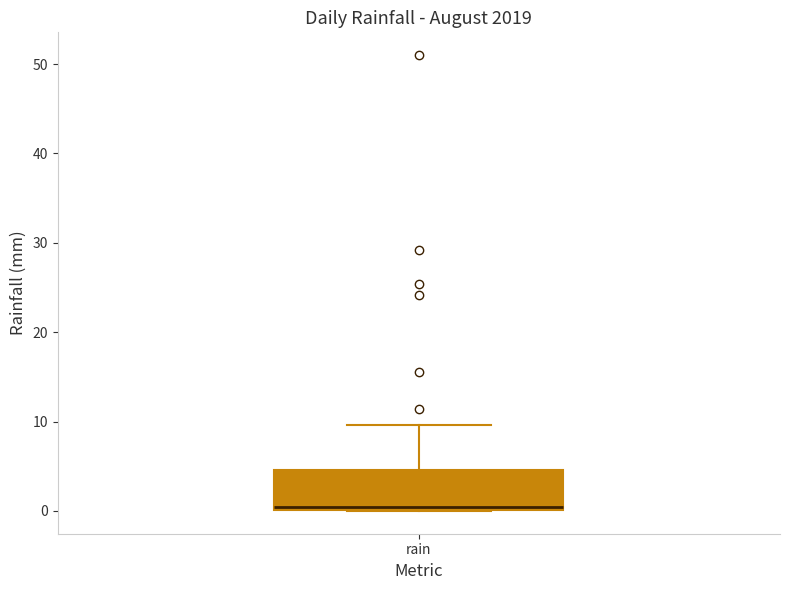

Read this box plot against the y-axis: the position of the median line, the range covered by the box, and the ends of both whiskers. The values are not printed on the chart, so give them approximately, as read against the axis.

median 0 (just above the box's lower edge), box 0 to 5, whiskers 0 to 10